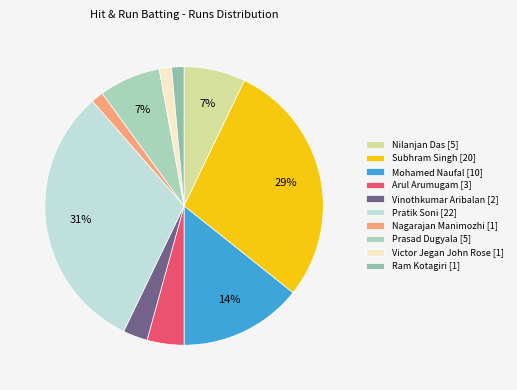

How many slices are in this pie chart?

10